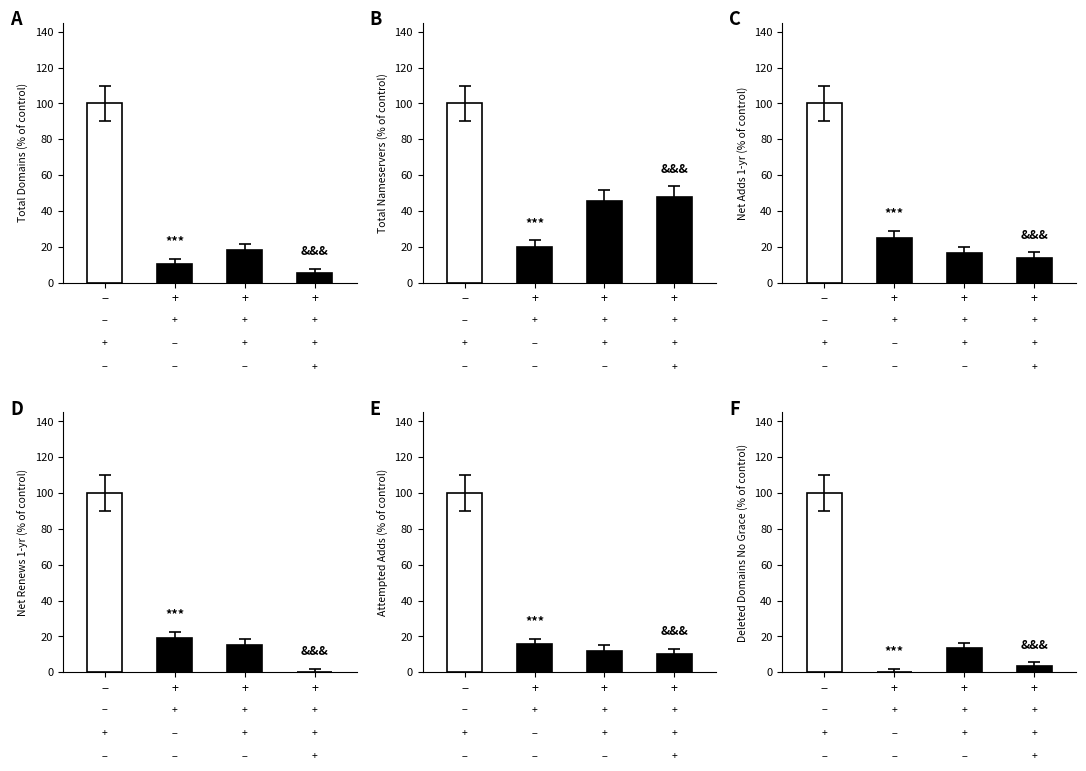

What is the label of the 4th bar from the right?

−